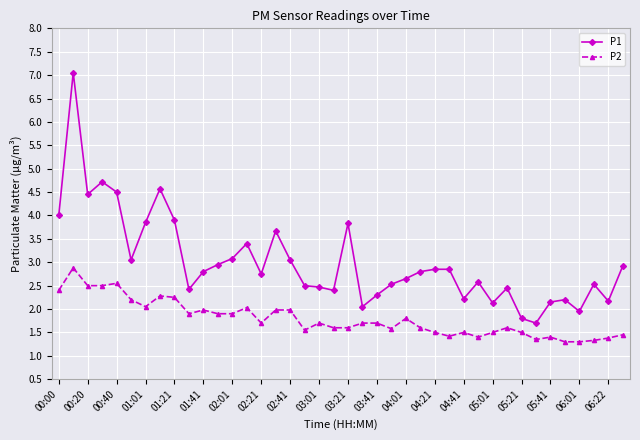

True or false: P1 has more than 0 points higher than both neighbors.

True